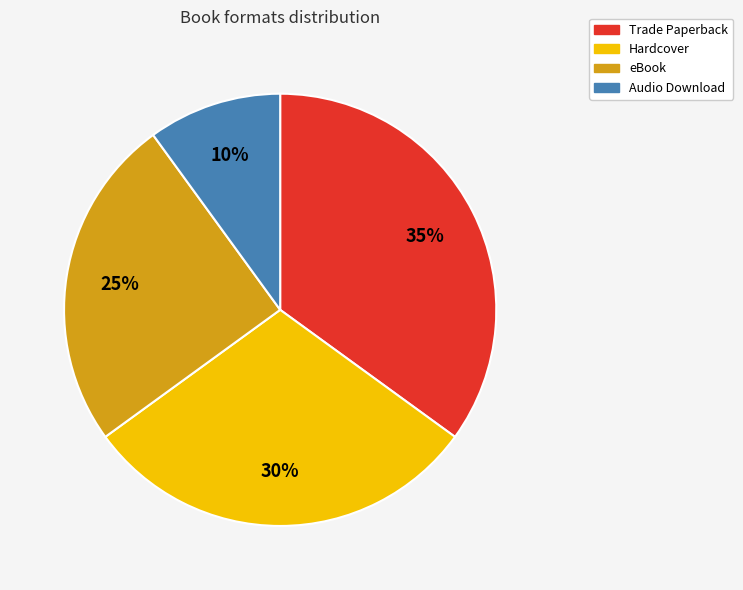

Is the sum of Audio Download and Hardcover greater than half?

No